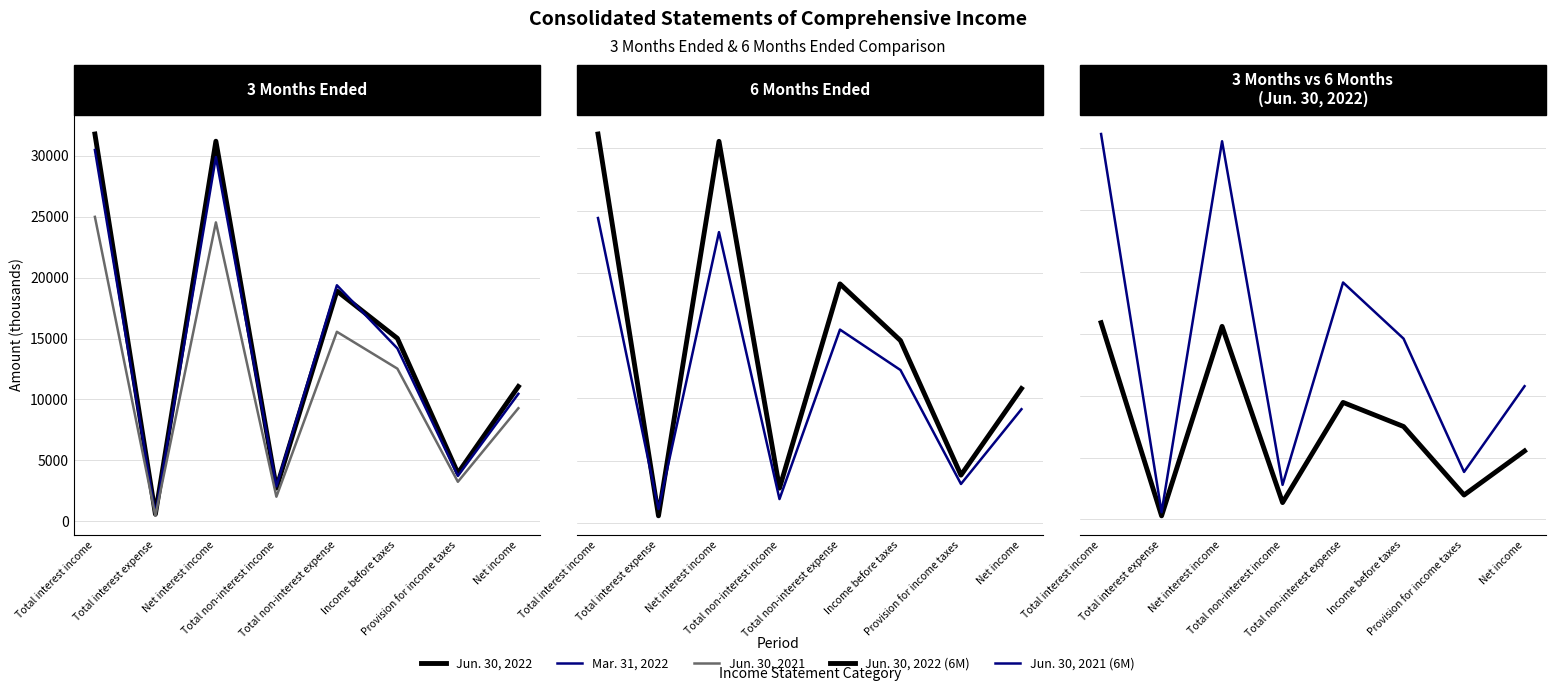

Where is the first local minimum for Mar. 31, 2022?

Total interest expense